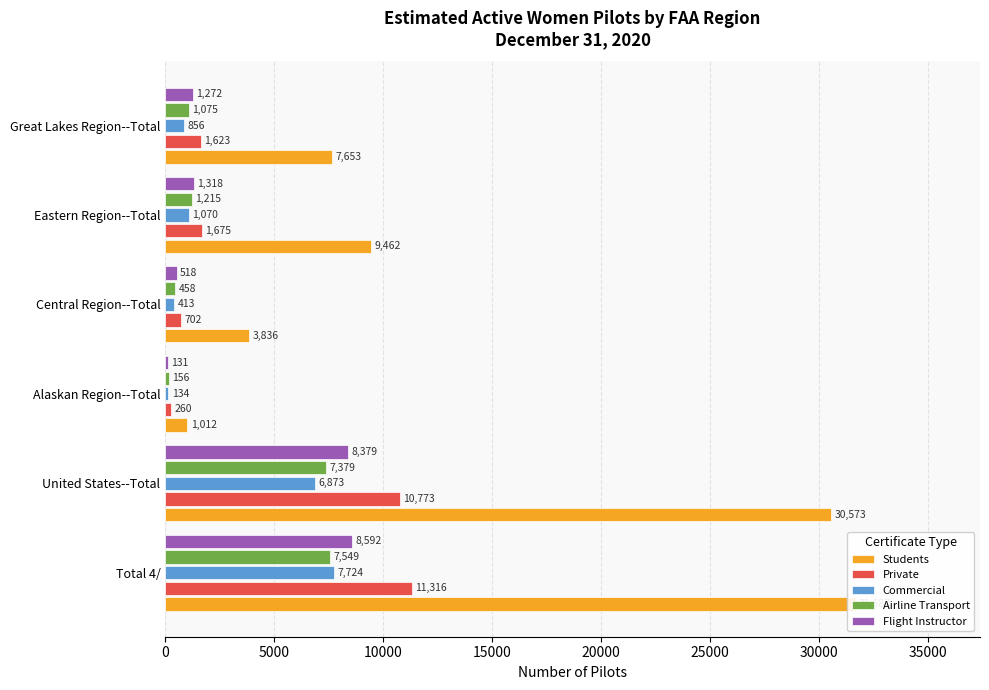

How many values in the Commercial series are below 1070?

3